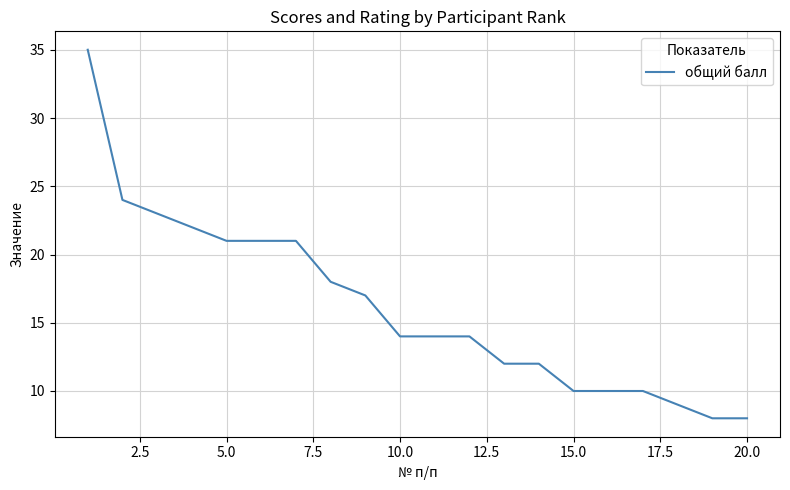

What is the difference between the maximum and minimum values?

27